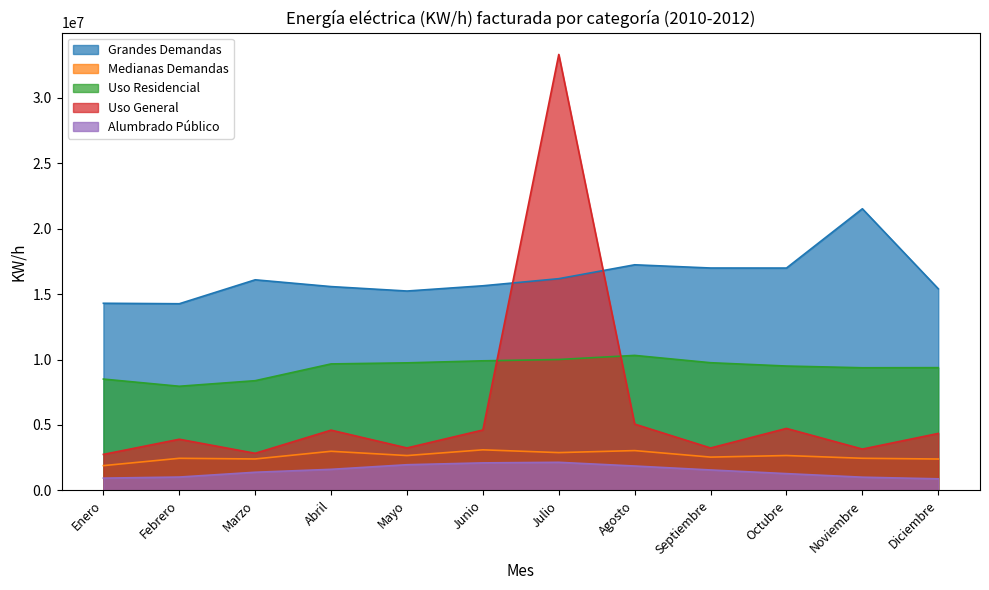

In Uso General, how many points are higher than both neighbors (excluding endpoints)?

4